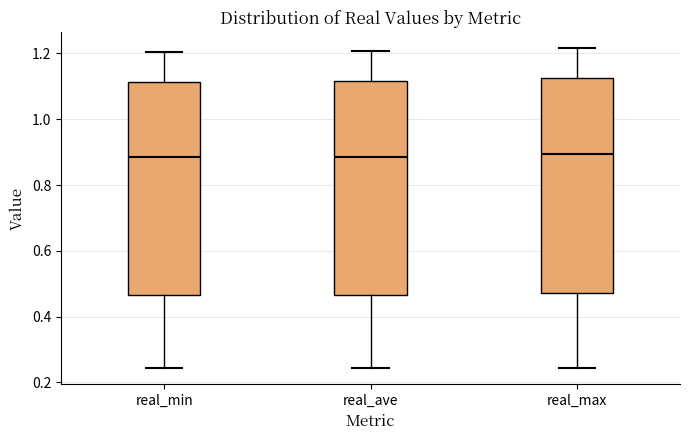

Where is the lower edge of the box for real_max on the y-axis? The values are not printed on the chart, so give them approximately, as read against the axis.

0.48